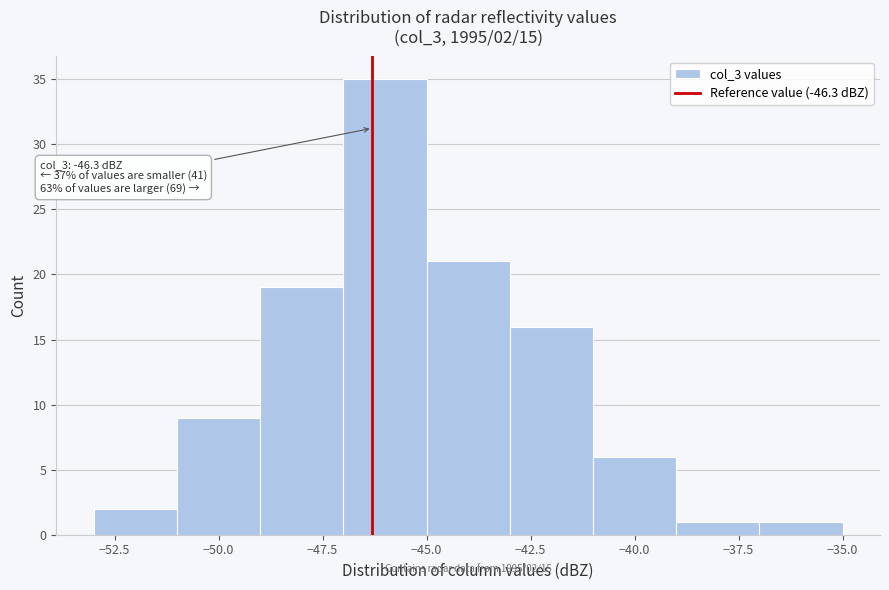

Which range on the x-axis has the tallest bar?

-47 to -45